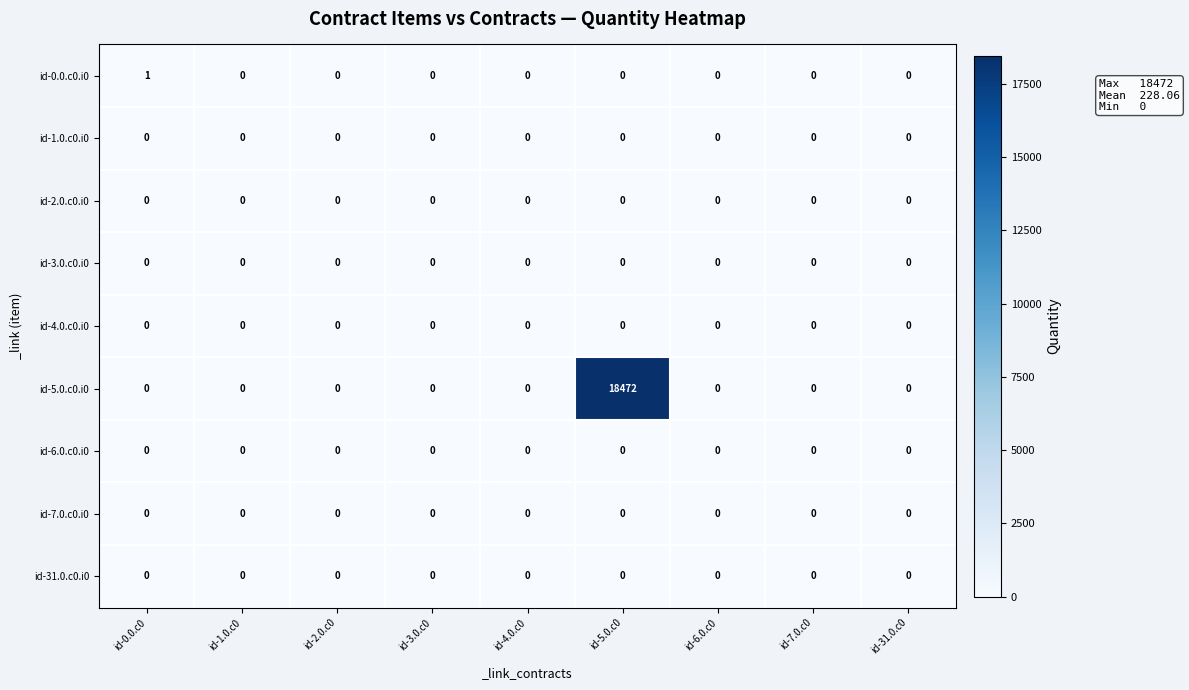

At which category is the sum across all series the highest?

id-5.0.c0